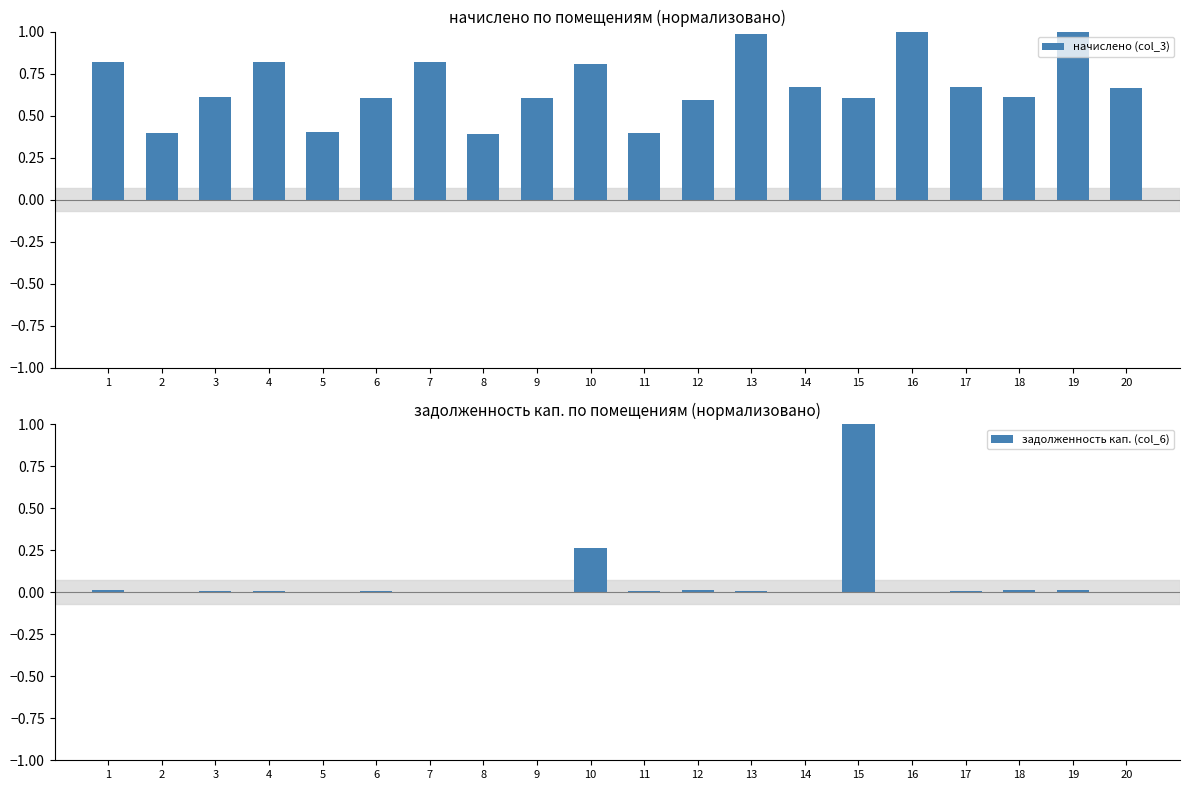

True or false: начислено (col_3) has a value of 0.7 at 20.

True